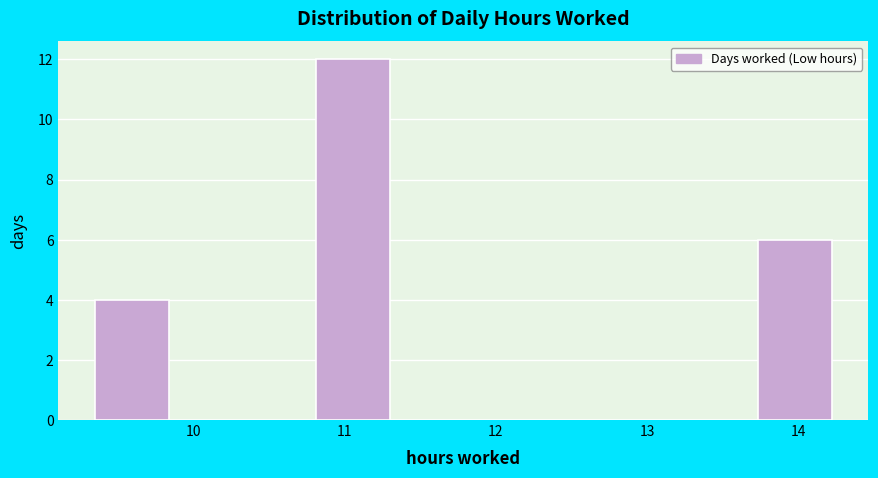

Over which range of the x-axis is the bar tallest?

10.8 to 11.3